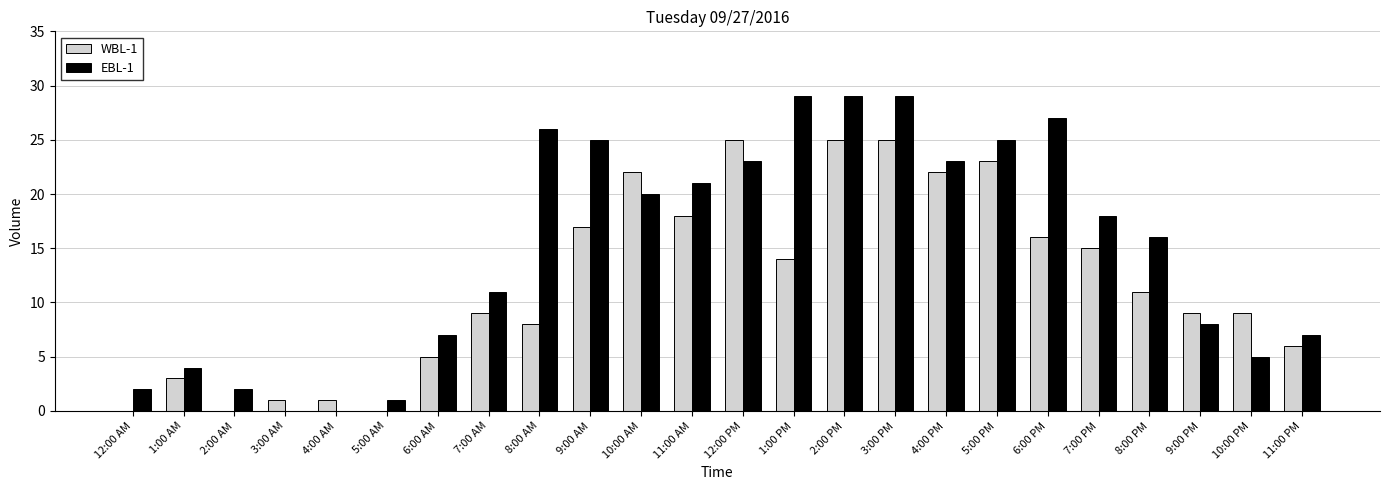

What is the sum of all EBL-1 values?

358